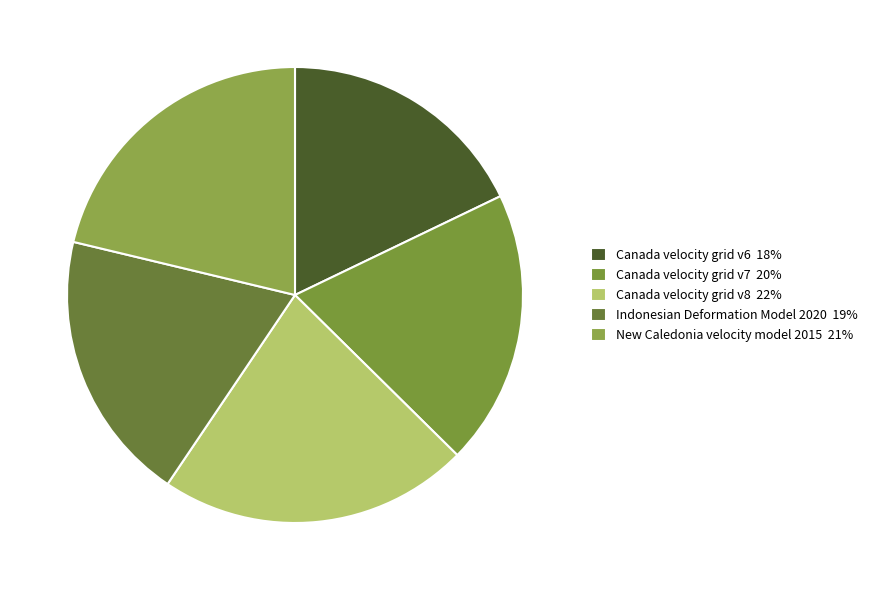

Is it true that Canada velocity grid v6 is 31% of the pie?

False